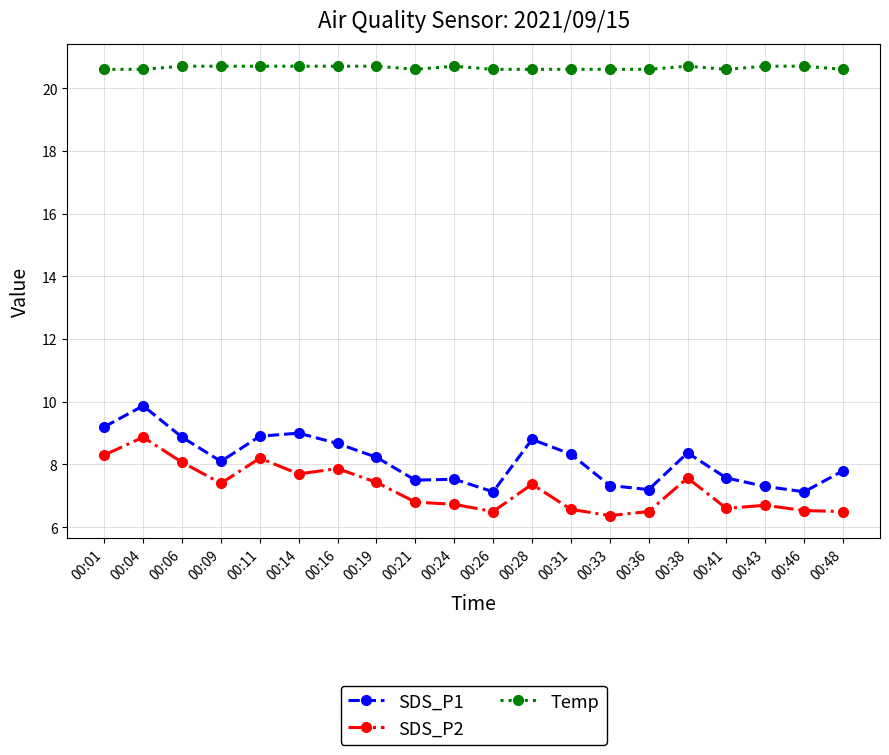

What is the difference between the highest and lowest values at 00:43?

14.0